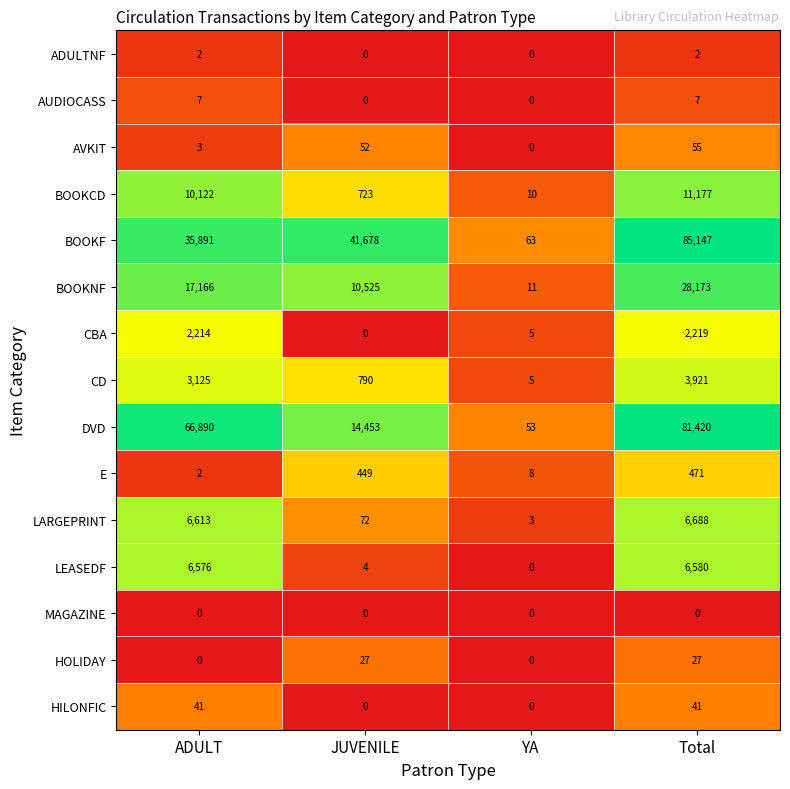

True or false: AUDIOCASS has a value of 7 at ADULT.

True